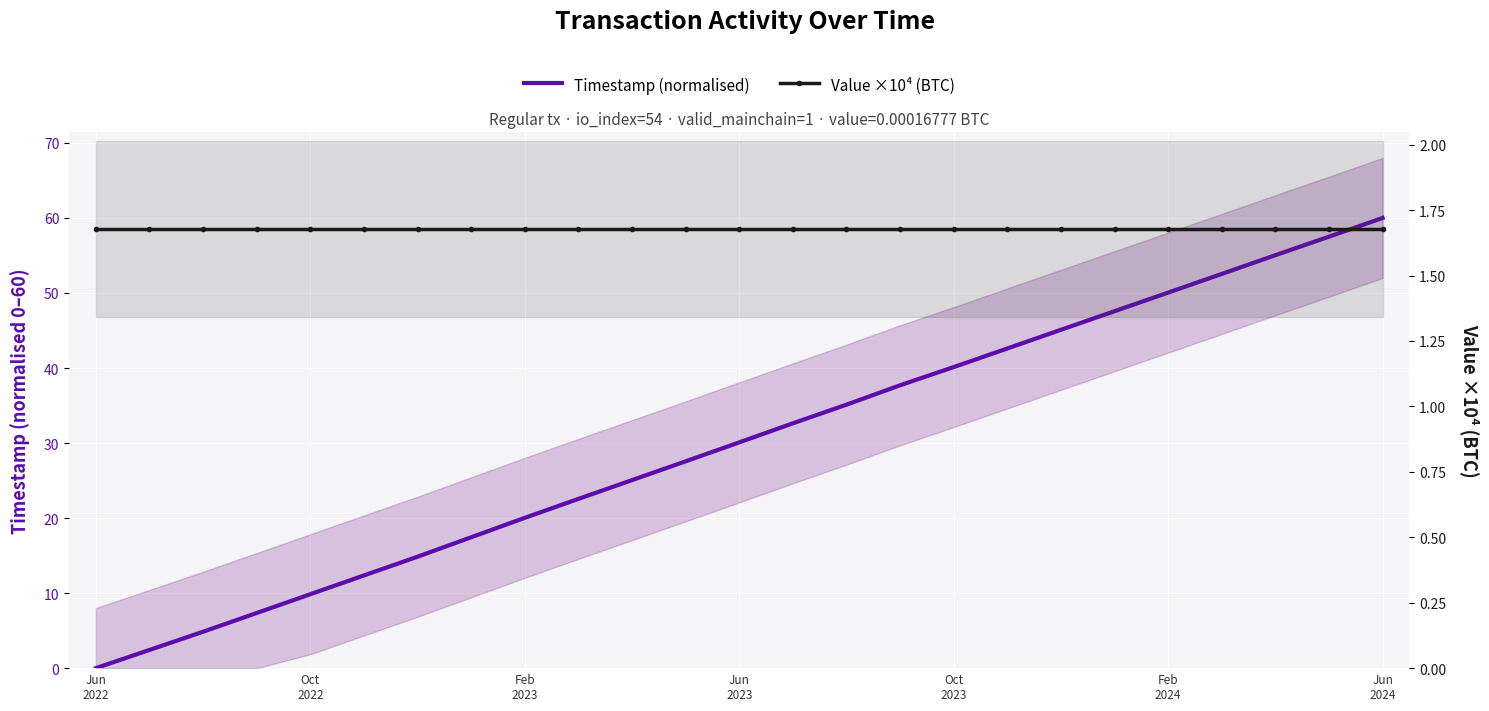

Read the Timestamp (normalised) value at 18.

45.1